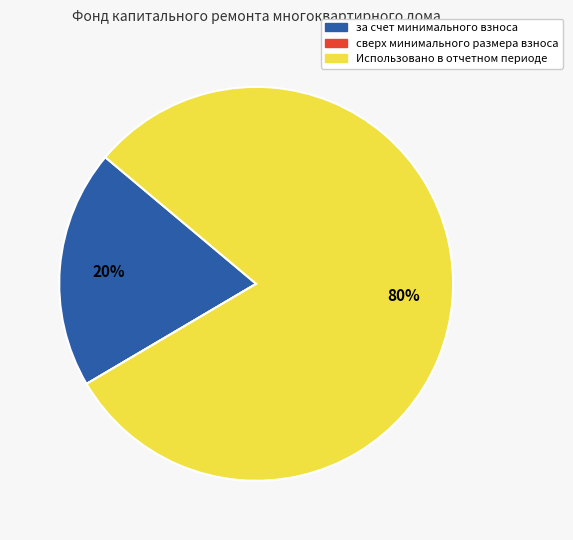

Which category has the biggest portion of the pie?

Использовано в отчетном периоде